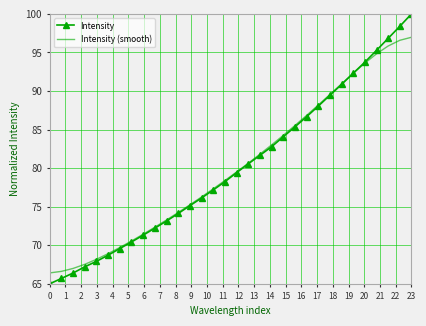

Rank the series by their maximum value, from lowest to highest.

Intensity (smooth), Intensity